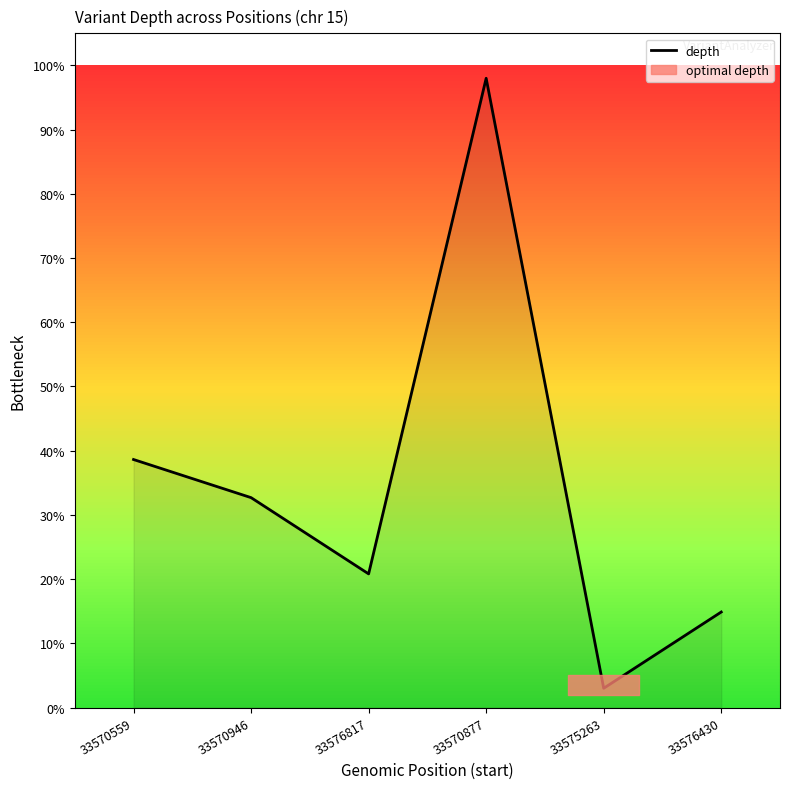

How many interior local valleys (lower than both neighbors) does the data have?

2